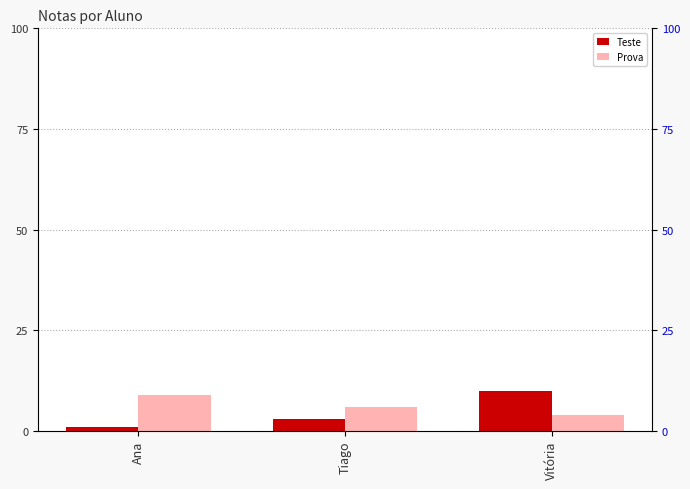

Reading left to right, list all the values displayed in this chart.

Teste: 1	3	10
Prova: 9	6	4